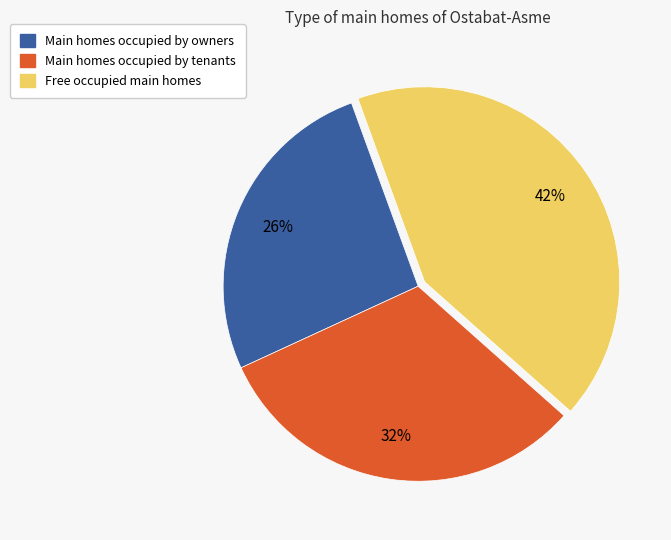

To the nearest percent, what is the difference between the largest and smallest slice percentages?

16%